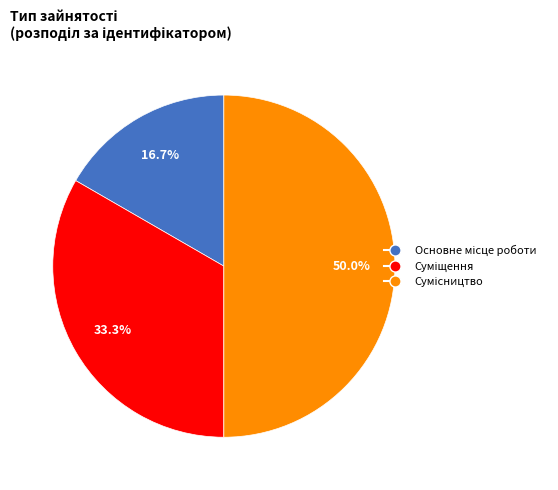

How many slices are in this pie chart?

3